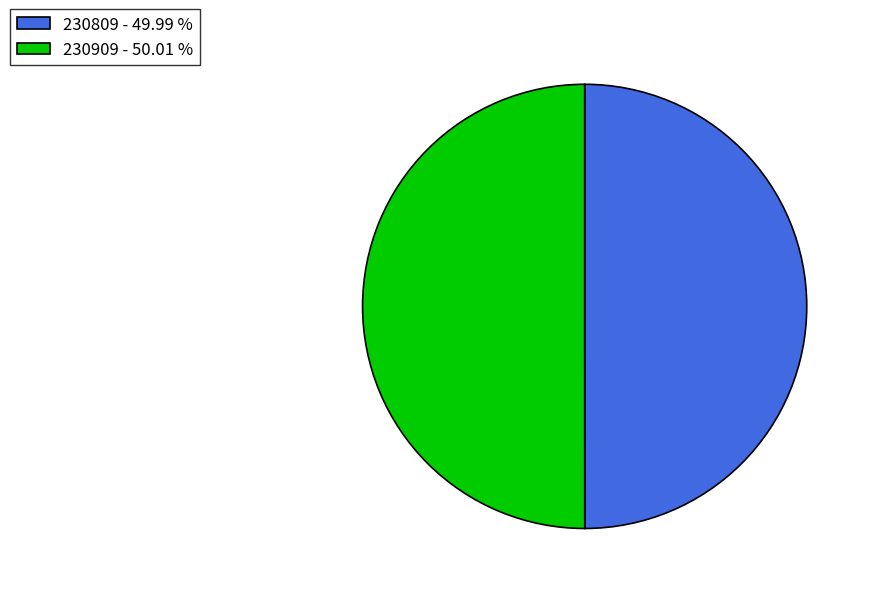

Is it true that 230809 is 61% of the pie?

False